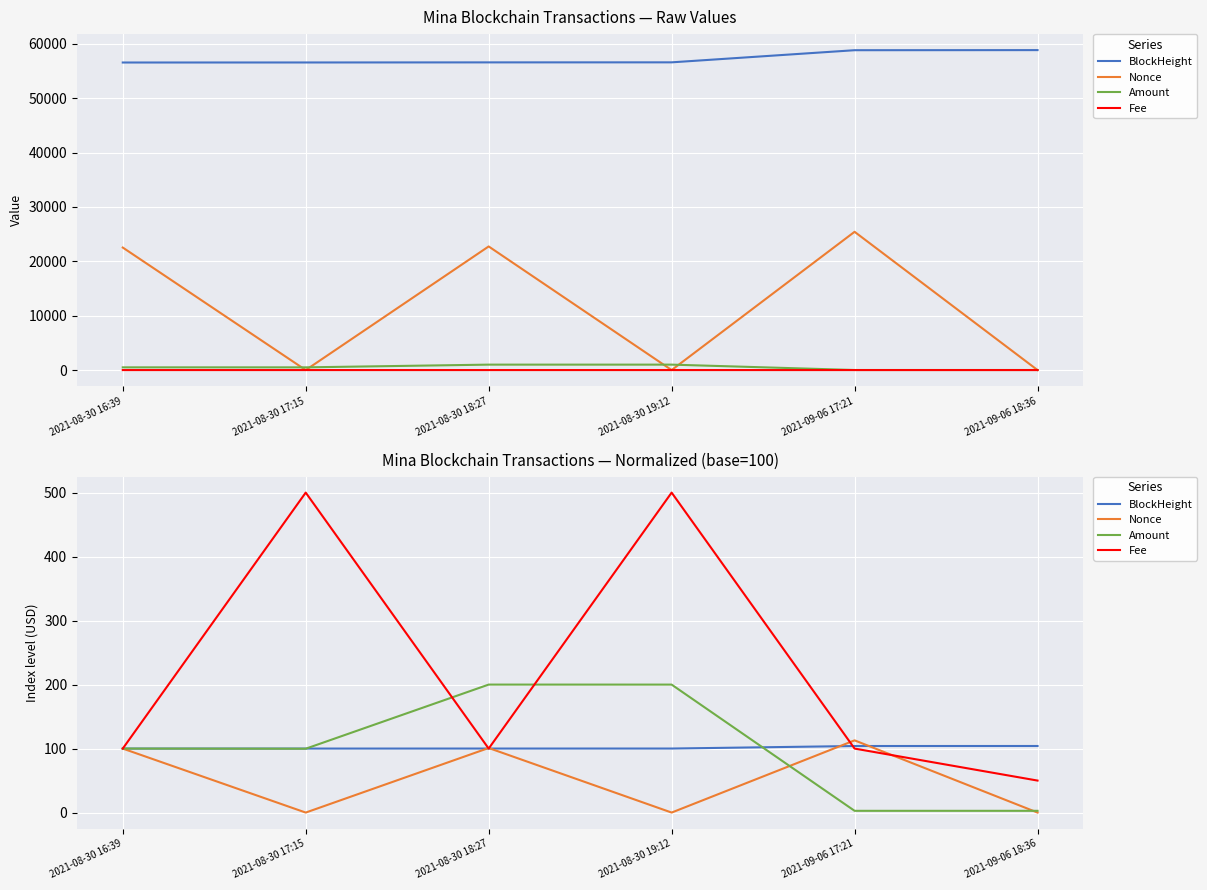

How many lines are shown in the chart?

4